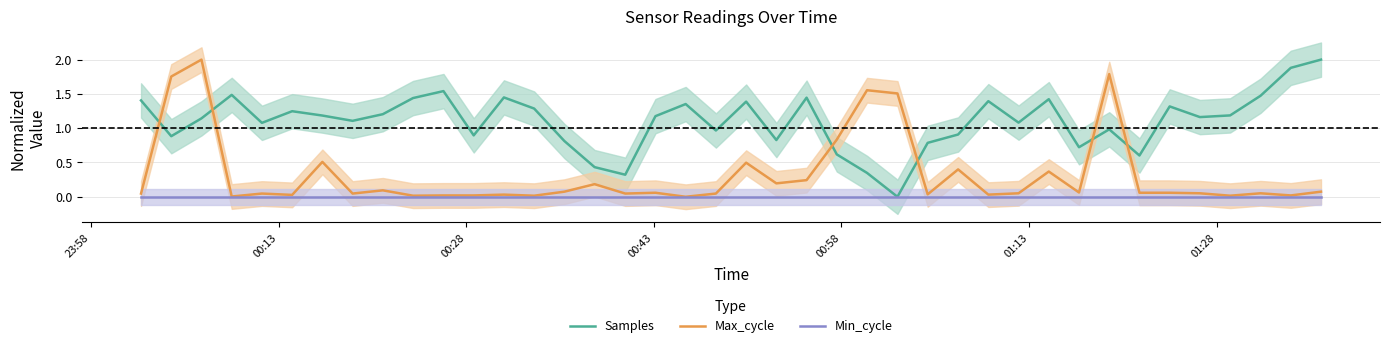

What is the maximum value for Samples?

2.0